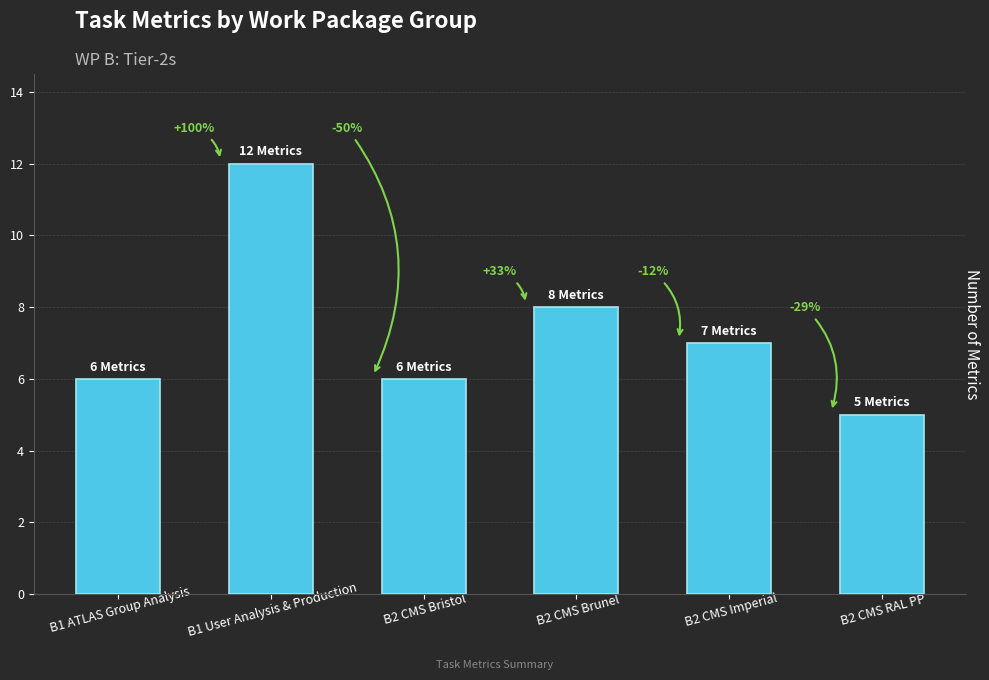

Does the chart contain any negative values?

No